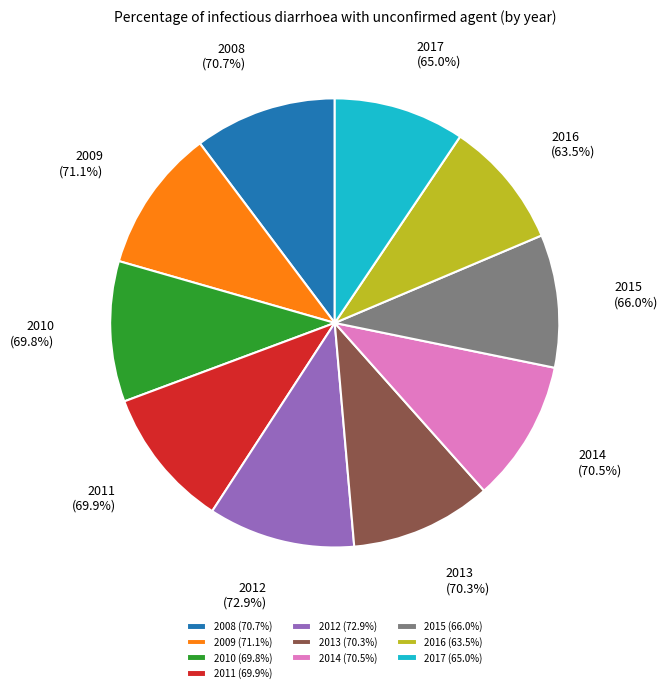

The 2017 slice represents 9% of the pie. True or false?

True